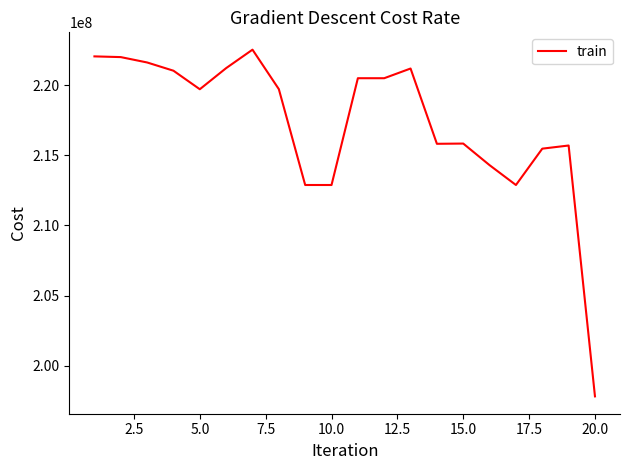

What is the maximum value shown in the chart?

222524087